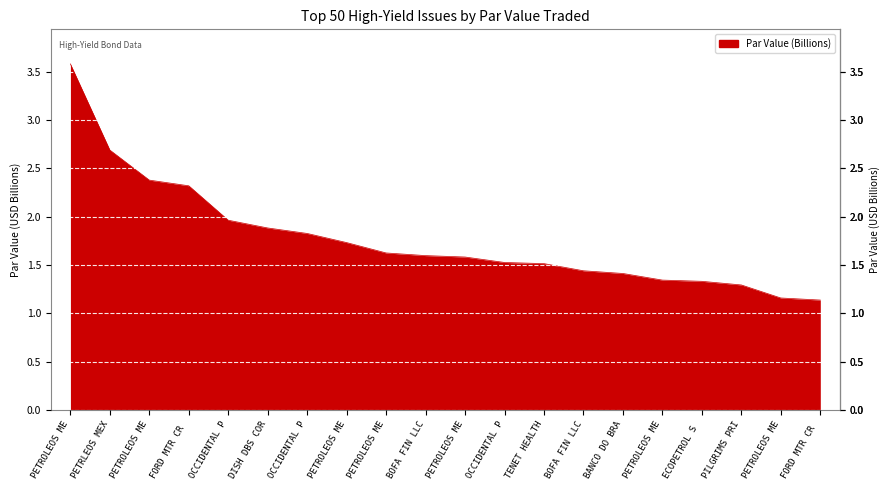

Reading right to left, list all the values displayed in this chart.

1.1	1.2	1.3	1.3	1.3	1.4	1.4	1.5	1.5	1.6	1.6	1.6	1.7	1.8	1.9	2.0	2.3	2.4	2.7	3.6